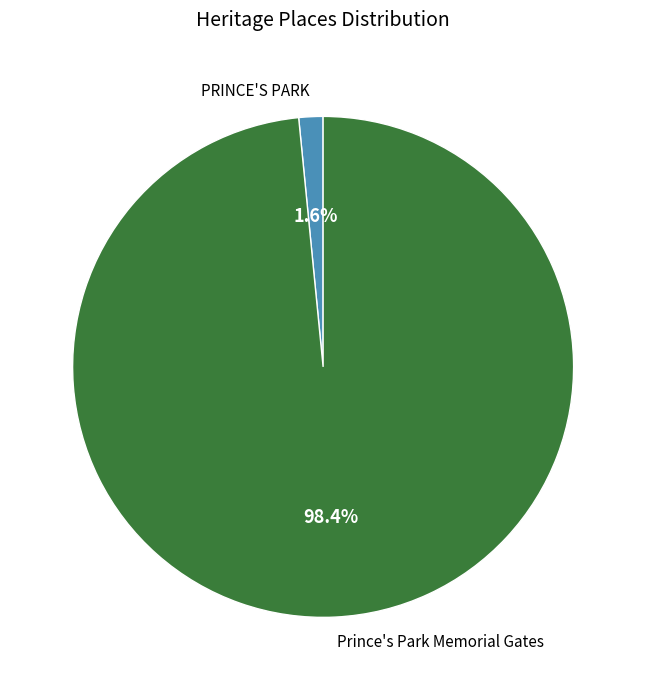

What percentage is the PRINCE'S PARK slice, to the nearest percent?

2%